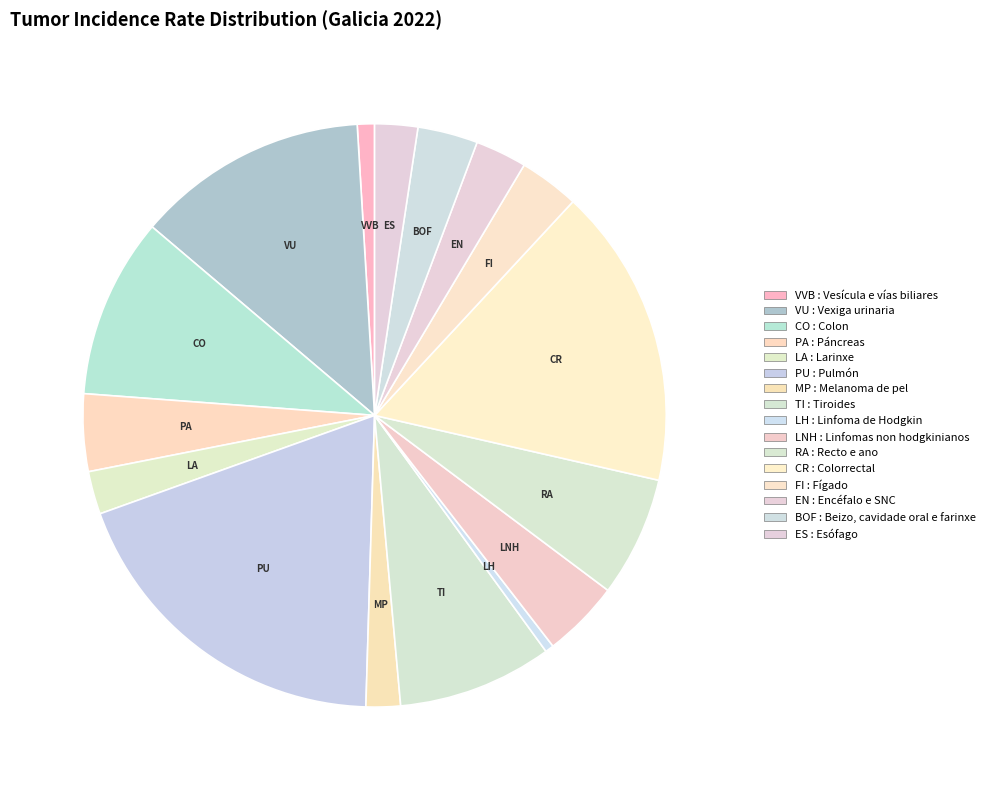

How many segments does this pie chart have?

16